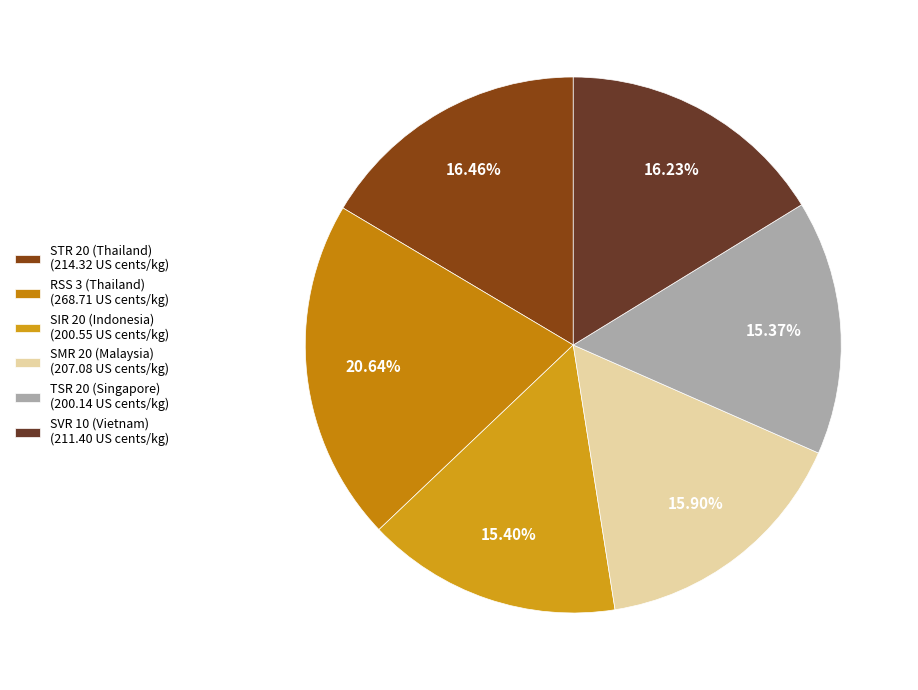

To the nearest percent, what percentage of the pie is STR 20 (Thailand)?

16%